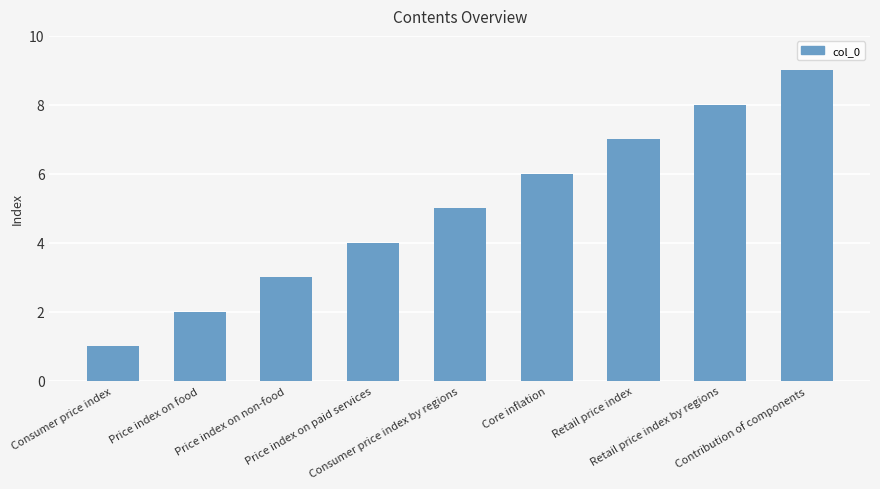

Reading right to left, extract all data points from this chart.

9	8	7	6	5	4	3	2	1